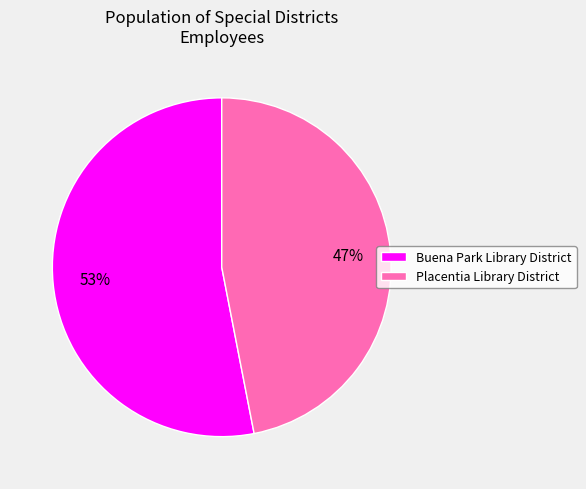

Which slice is the smallest?

Placentia Library District